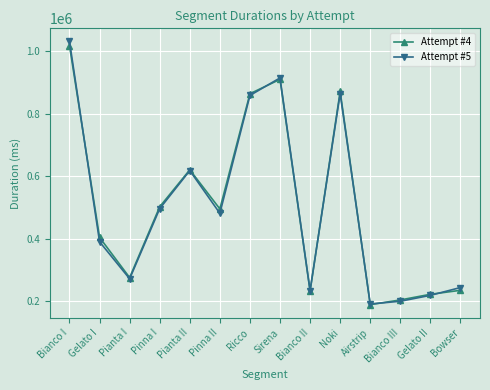

How many series are shown in this chart?

2